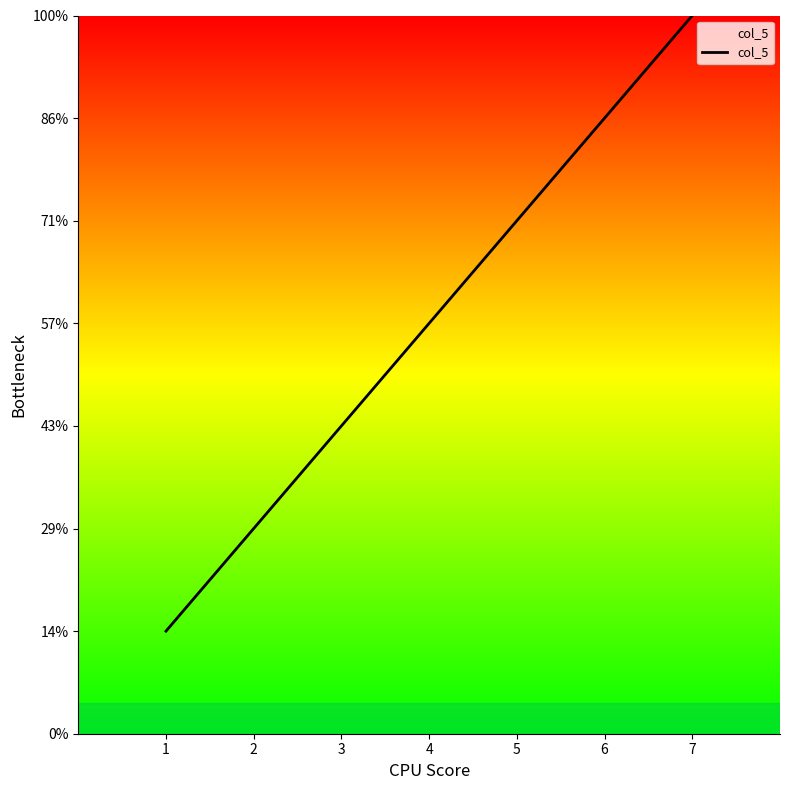

True or false: the data shows 1 at 1.

True